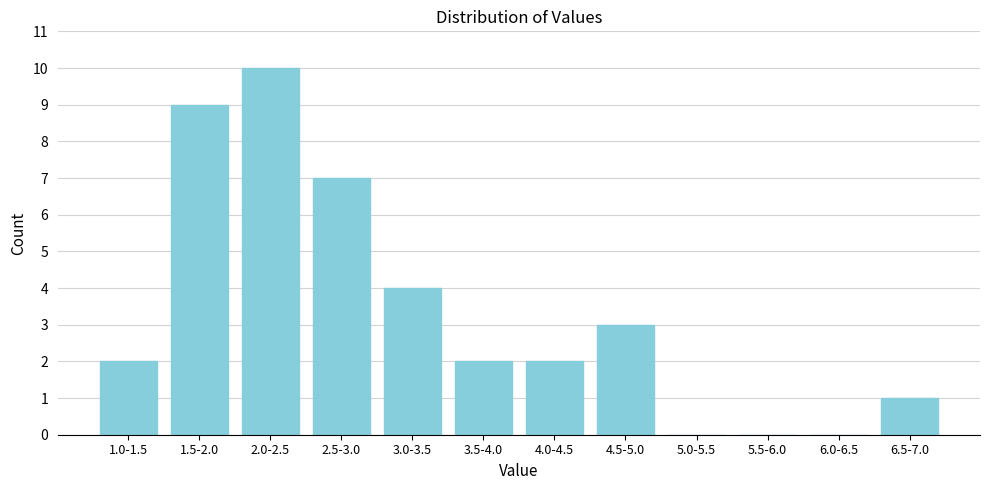

Reading left to right, transcribe all the data shown in this chart.

1.0-1.5=2	1.5-2.0=9	2.0-2.5=10	2.5-3.0=7	3.0-3.5=4	3.5-4.0=2	4.0-4.5=2	4.5-5.0=3	5.0-5.5=0	5.5-6.0=0	6.0-6.5=0	6.5-7.0=1